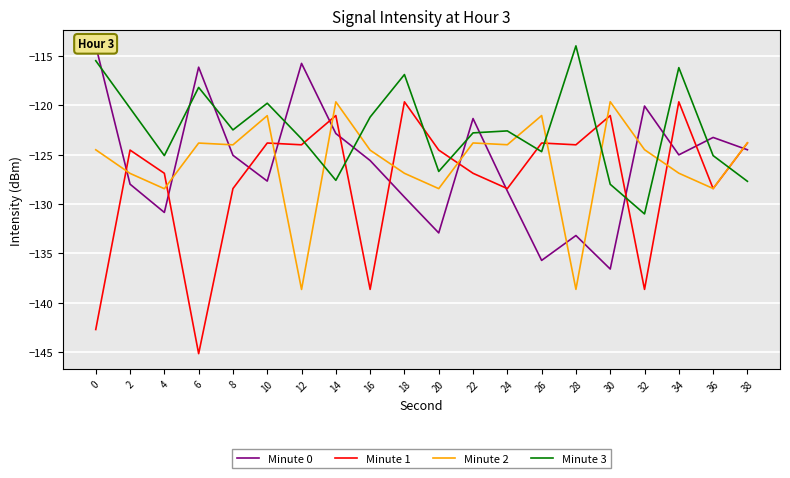

List the labels in order of Minute 2 value, smallest first.

12, 28, 4, 20, 36, 2, 18, 34, 16, 0, 32, 8, 24, 6, 22, 38, 10, 26, 14, 30